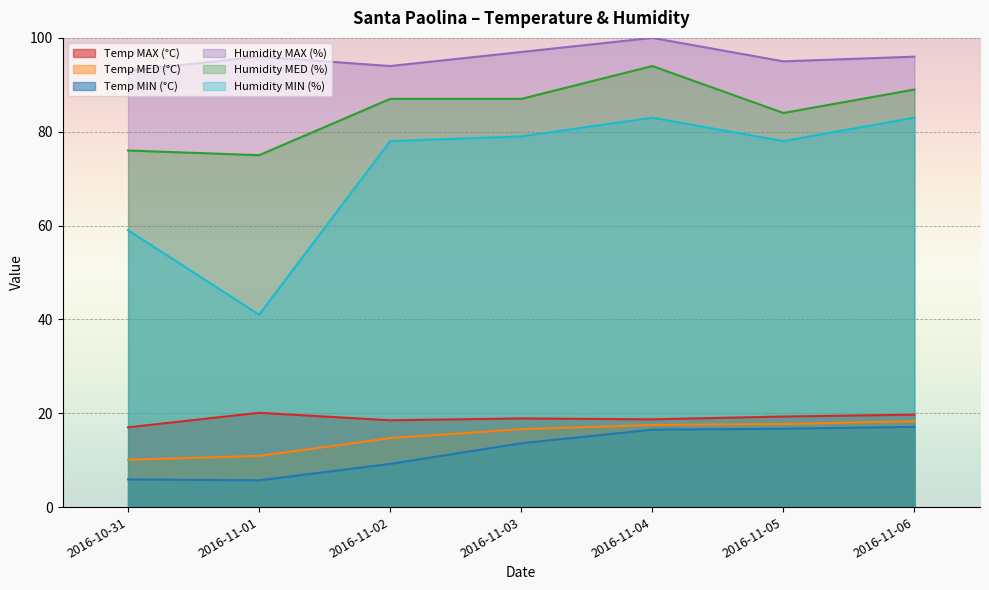

Which series has the widest spread of values?

Humidity MIN (%)